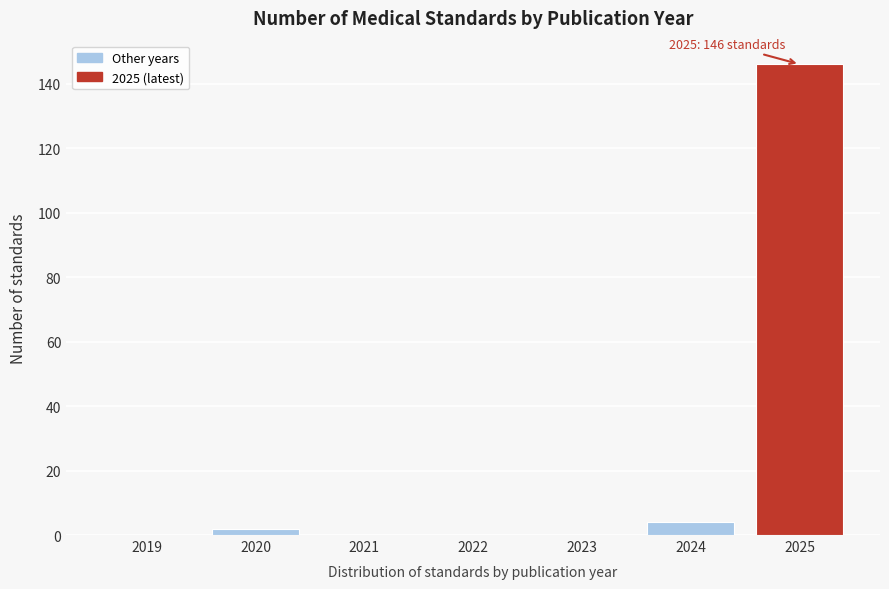

Reading left to right, what are all the values shown in this chart?

2019=0	2020=2	2021=0	2022=0	2023=0	2024=4	2025=146